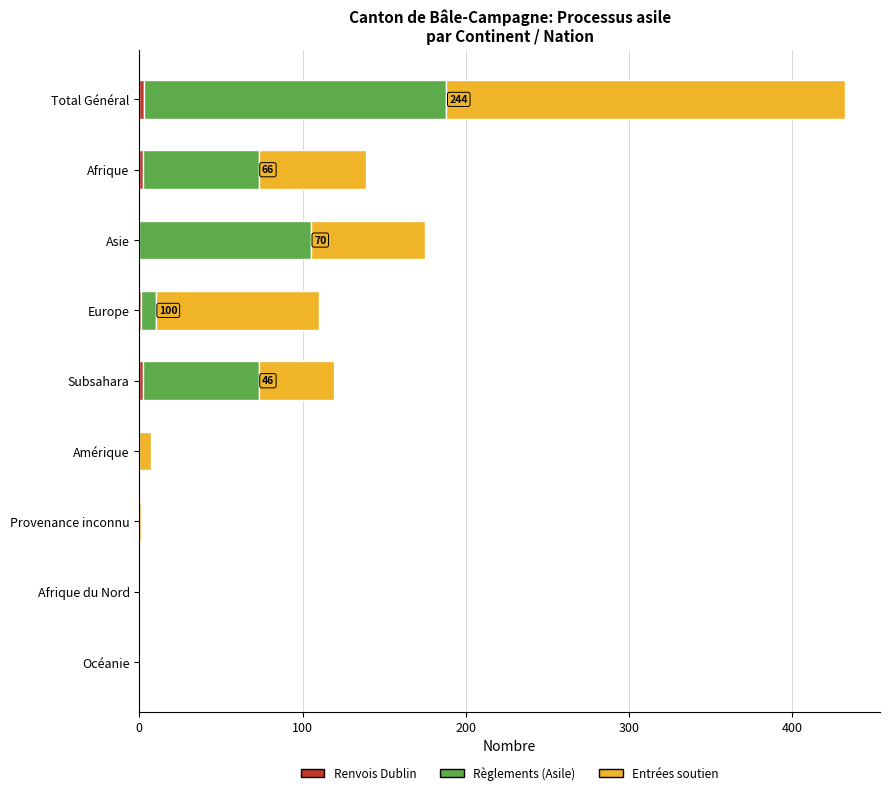

At which category is the sum across all series the highest?

Total Général